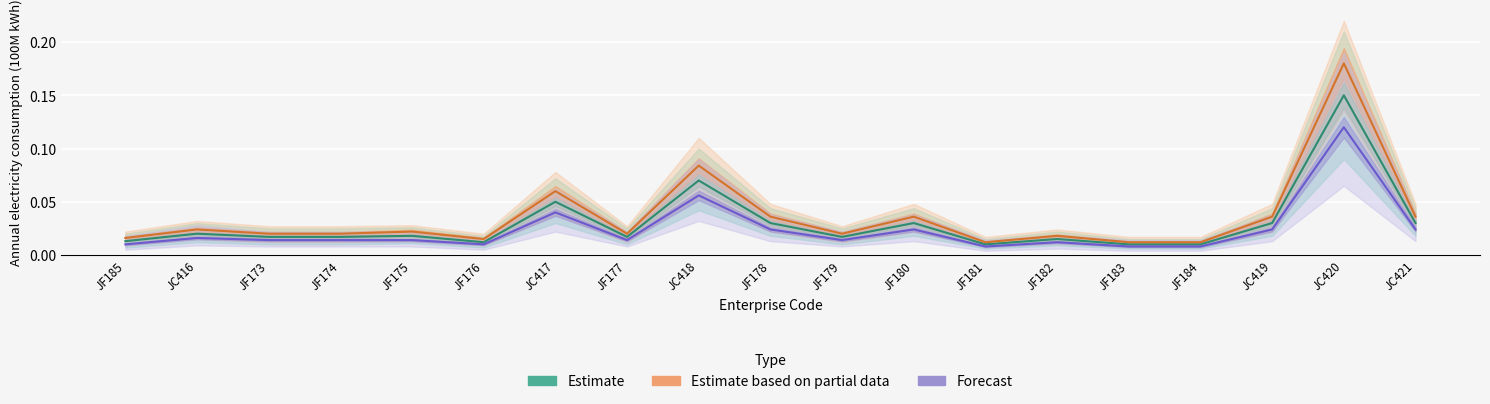

Rank the categories by Forecast value from highest to lowest.

JC420, JC418, JC417, JF178, JF180, JC419, JC421, JC416, JF173, JF174, JF175, JF177, JF179, JF182, JF185, JF176, JF181, JF183, JF184